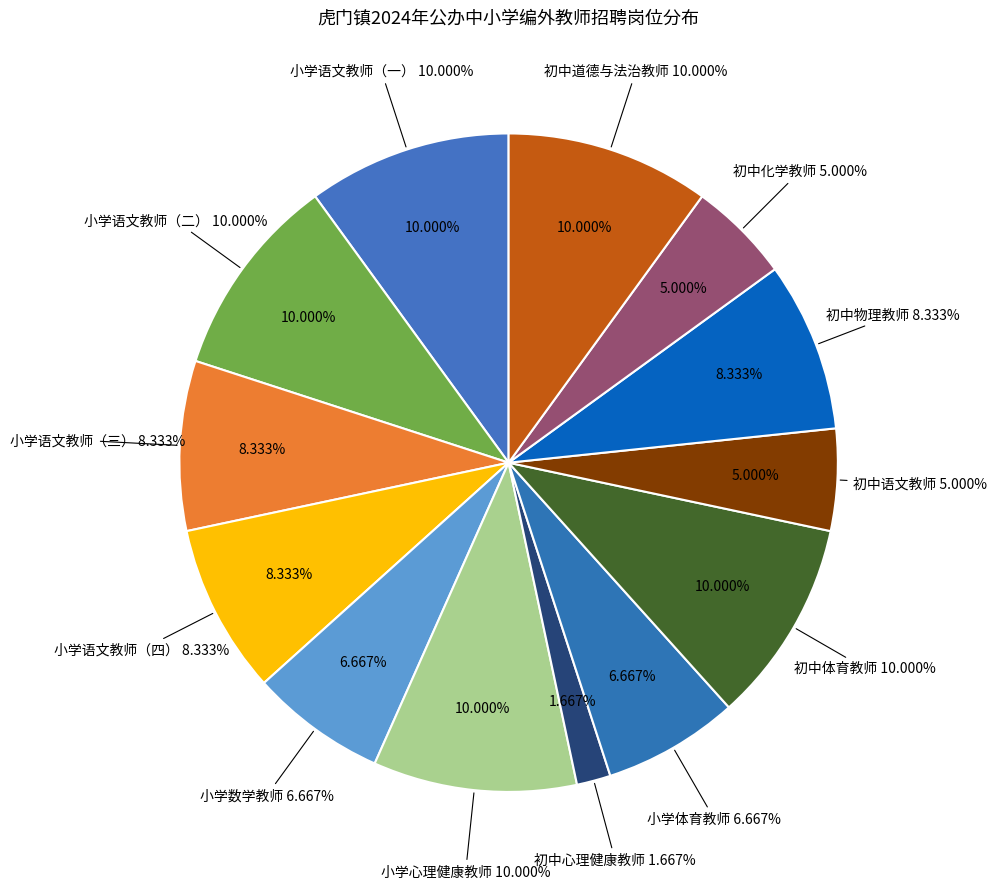

Do 初中道德与法治教师 and 小学语文教师（四） together represent more than half of the pie?

No